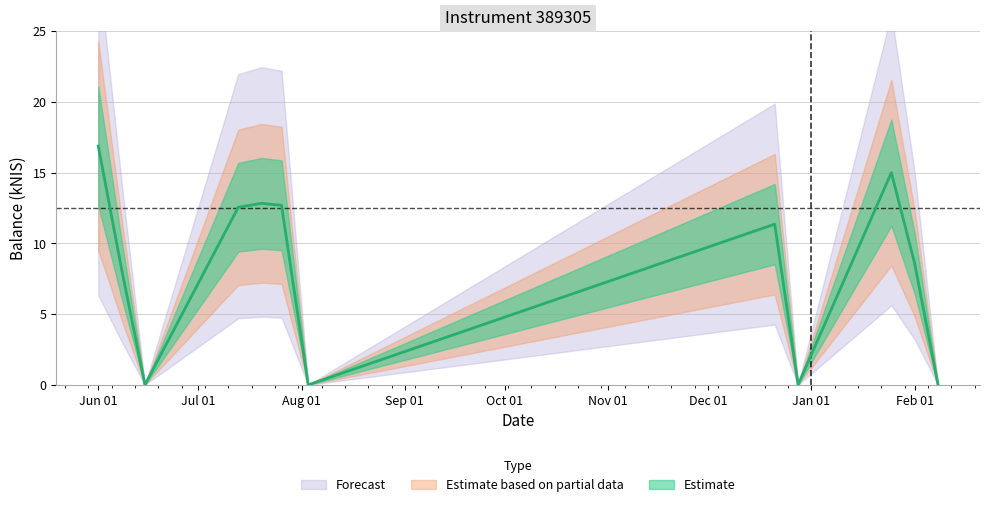

Is this an area chart (filled region under the line)?

No